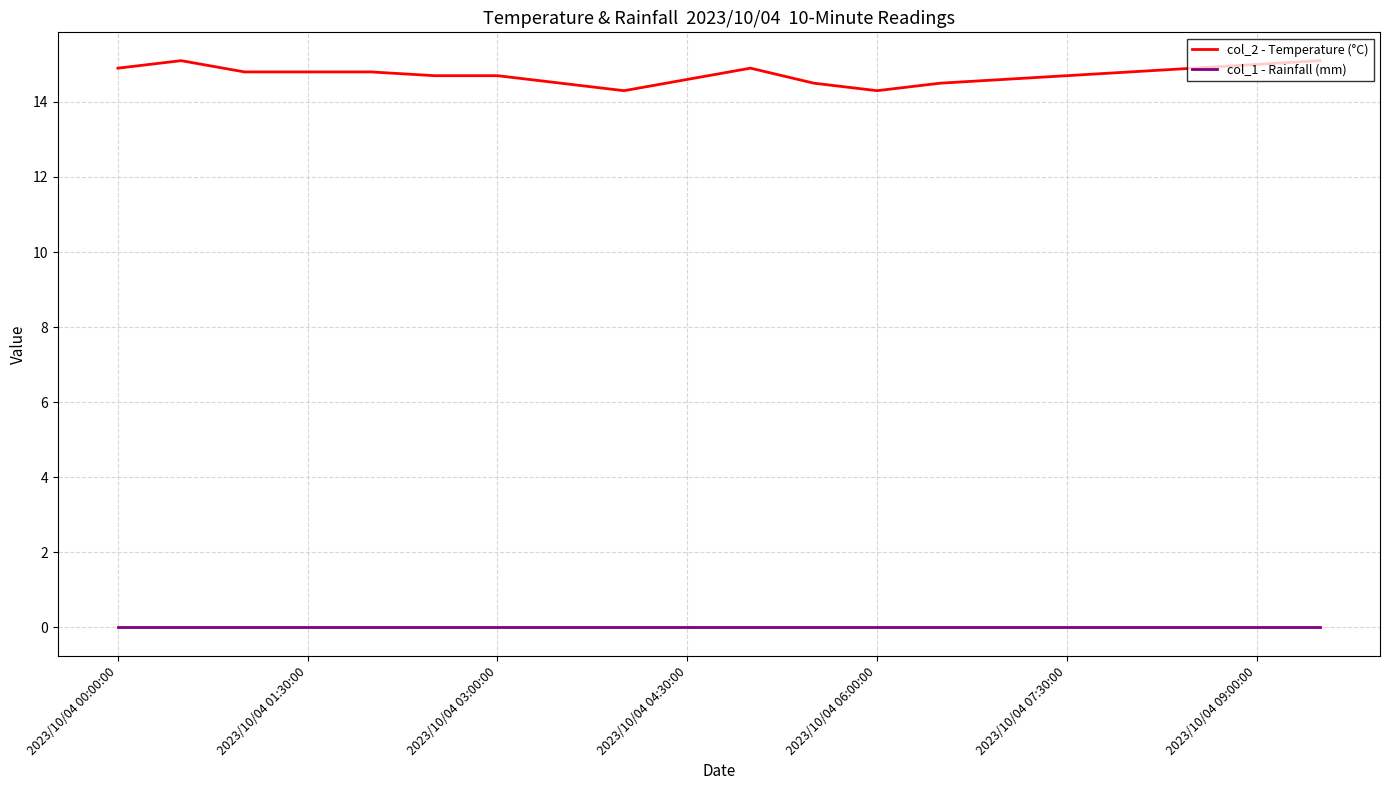

Which series has the largest range (max minus min)?

col_2 - Temperature (°C)